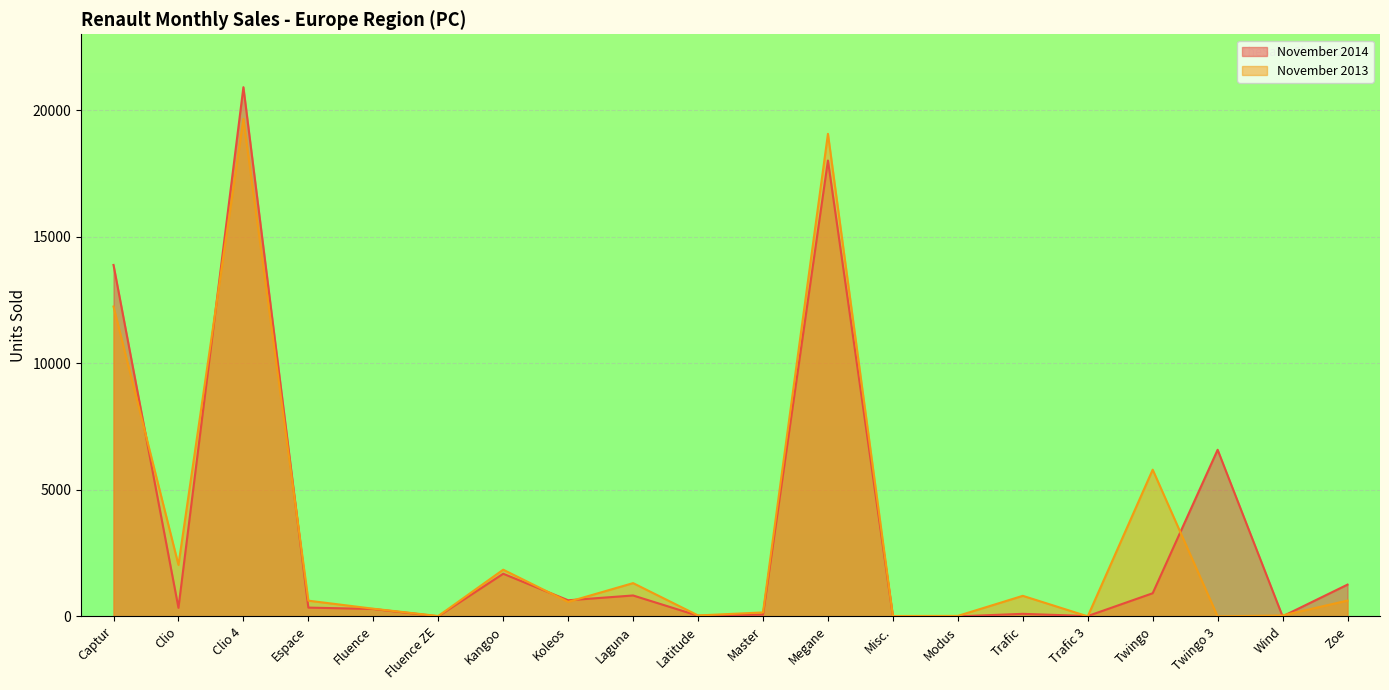

What is the value of the November 2014 point at the 13th from the left?

7